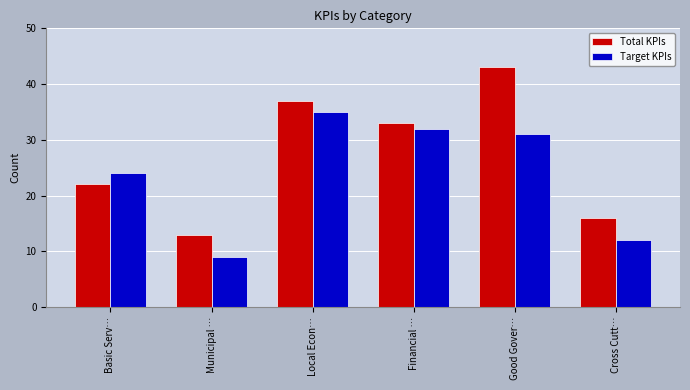

Reading left to right, extract all data points from this chart.

Total KPIs: Basic Serv…=22	Municipal …=13	Local Econ…=37	Financial …=33	Good Gover…=43	Cross Cutt…=16
Target KPIs: Basic Serv…=24	Municipal …=9	Local Econ…=35	Financial …=32	Good Gover…=31	Cross Cutt…=12